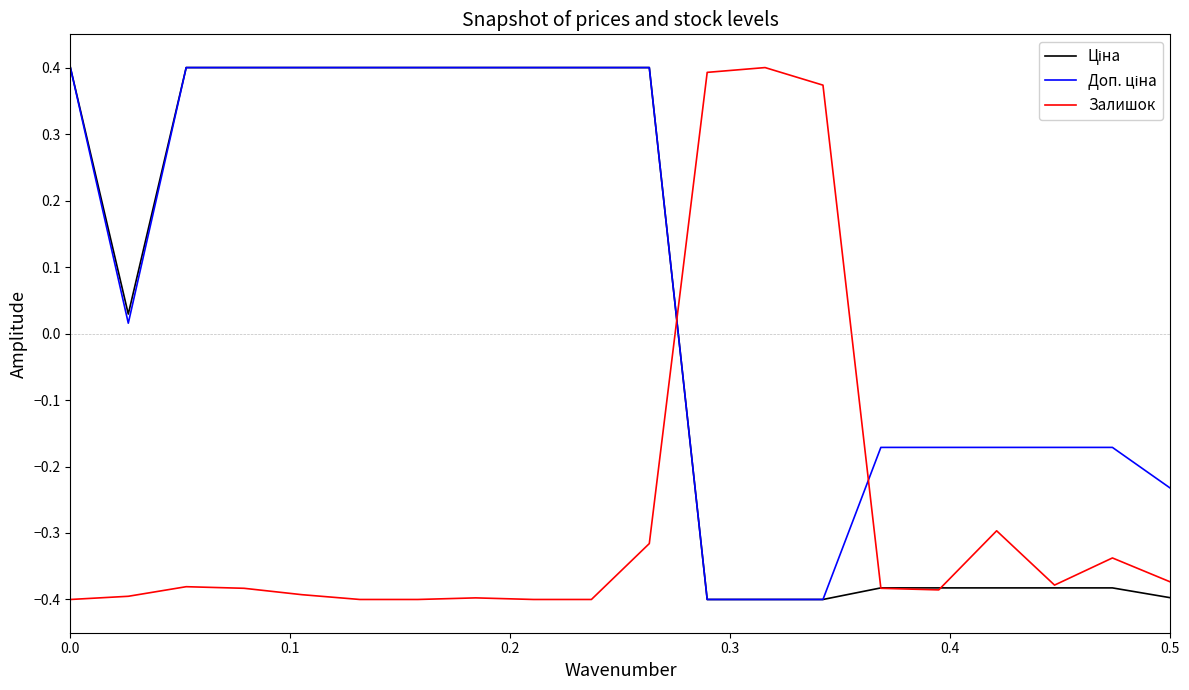

How many lines are shown in the chart?

3